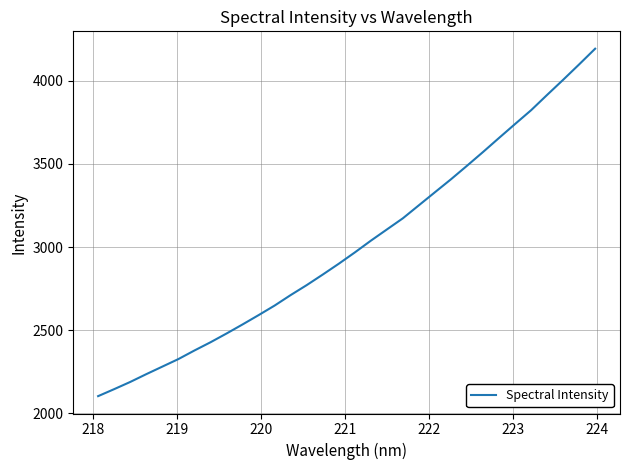

What is the greatest value displayed?

4192.9